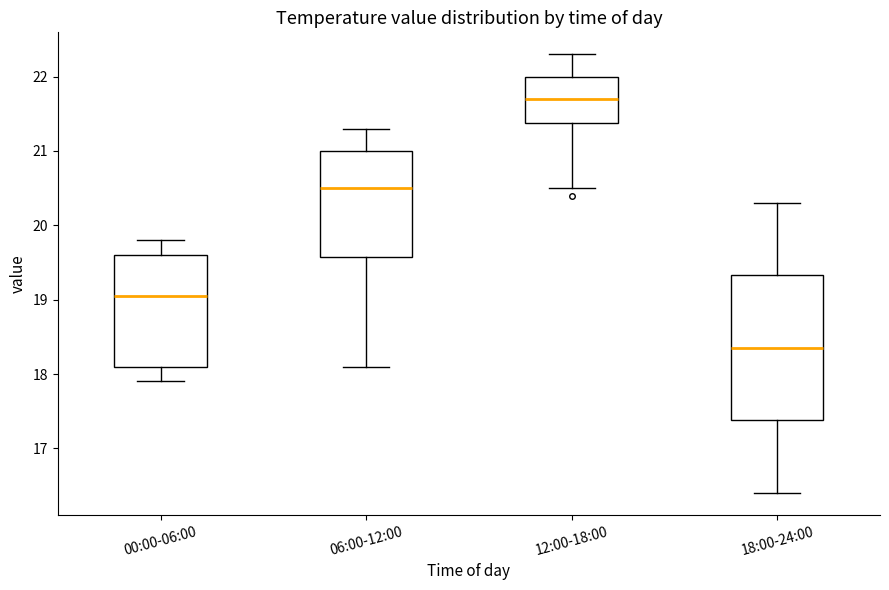

Reading left to right, transcribe this box plot: for each box, give where its median line is, the range the box spans, and where its two whiskers end, as read against the y-axis. The values are not printed on the chart, so give them approximately, as read against the axis.

00:00-06:00: median 19.1, box 18.1 to 19.6, whiskers 17.9 to 19.8
06:00-12:00: median 20.5, box 19.6 to 21.0, whiskers 18.1 to 21.3
12:00-18:00: median 21.7, box 21.4 to 22.0, whiskers 20.5 to 22.3
18:00-24:00: median 18.4, box 17.4 to 19.3, whiskers 16.4 to 20.3